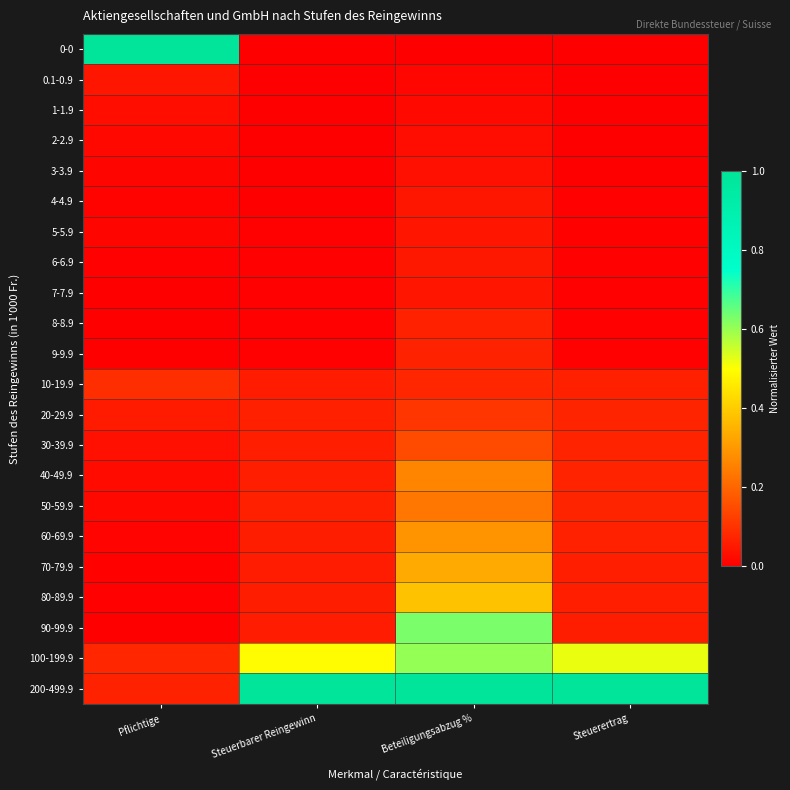

Which series has the widest spread of values?

0-0